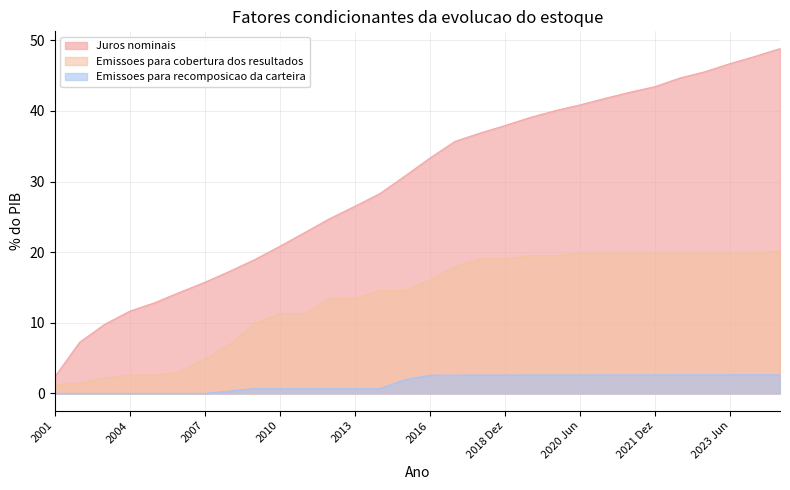

What is the maximum value shown in the chart?

48.8